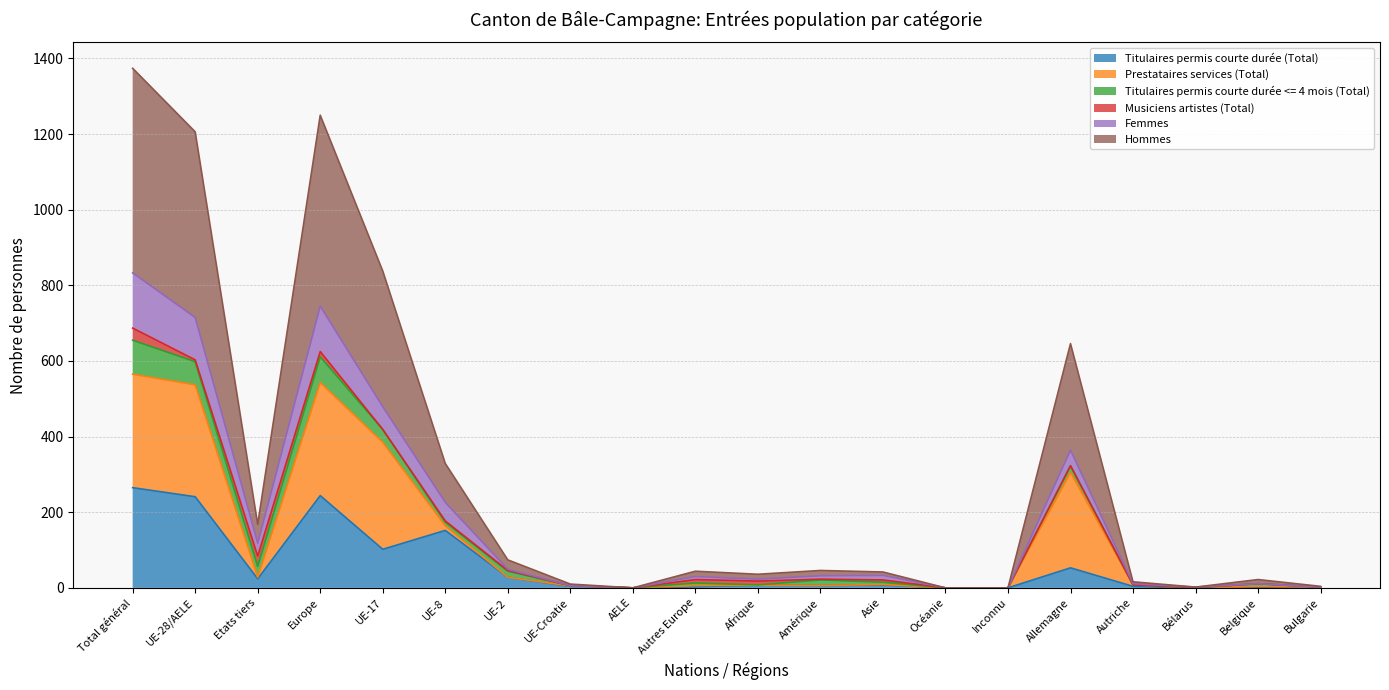

Is it true that Femmes equals 987 at UE-28/AELE?

False